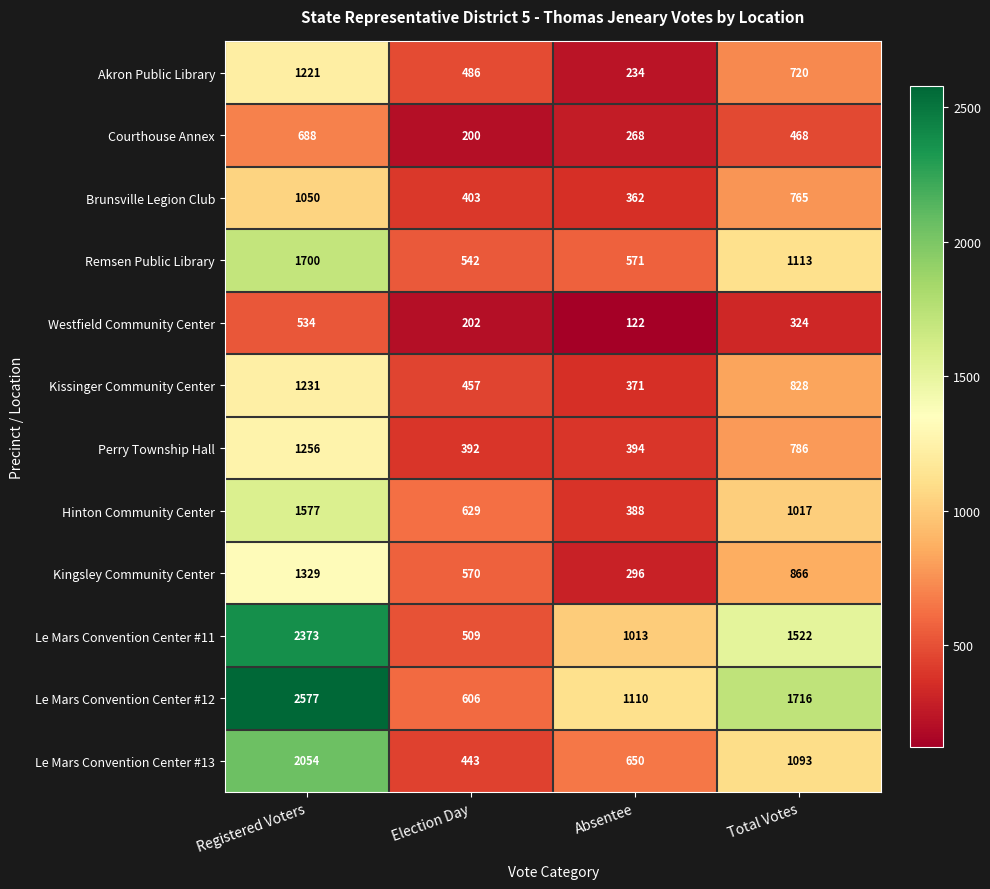

What is the greatest value displayed?

2577